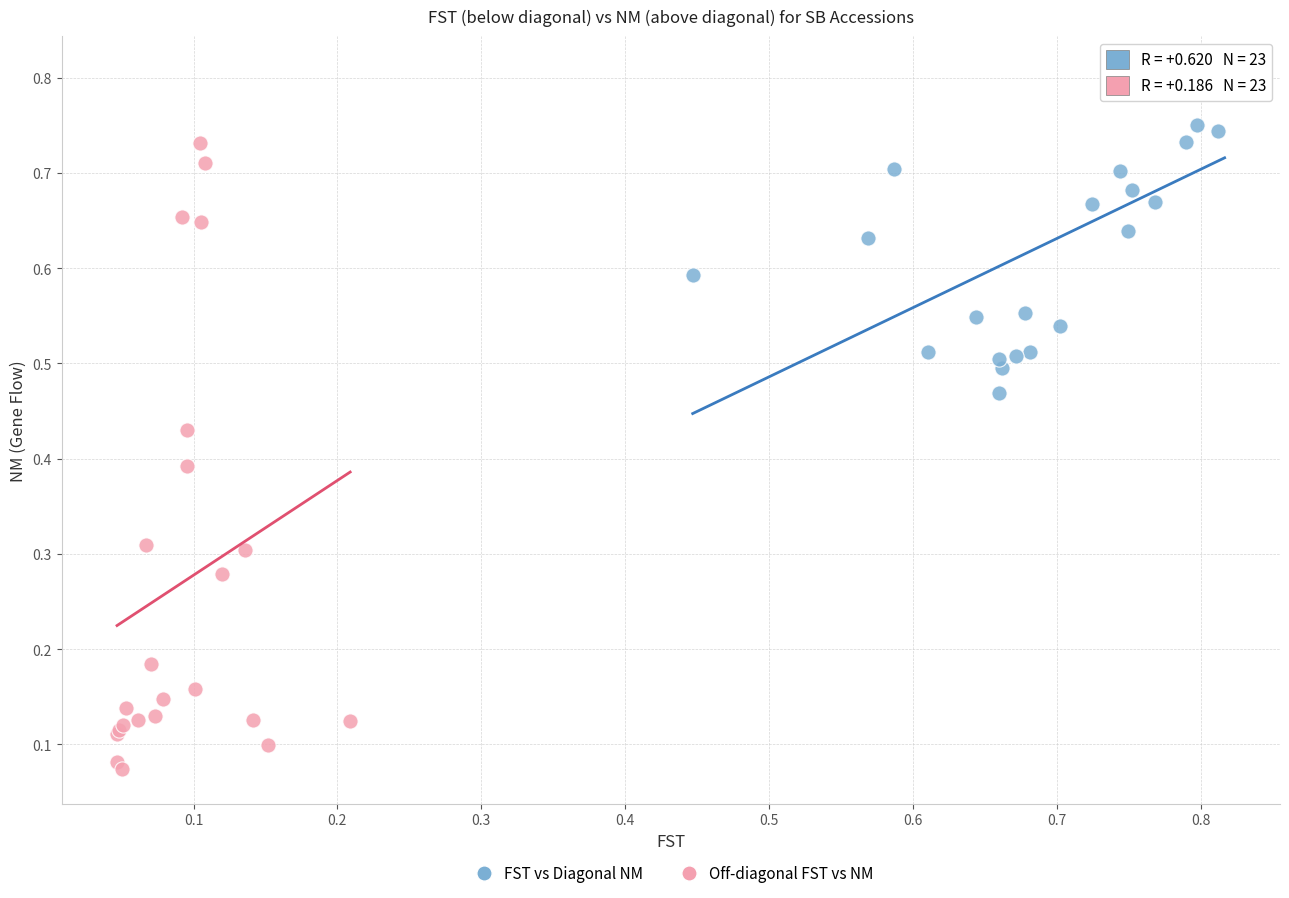

Which series has the widest spread of Y values?

Off-diagonal FST vs NM